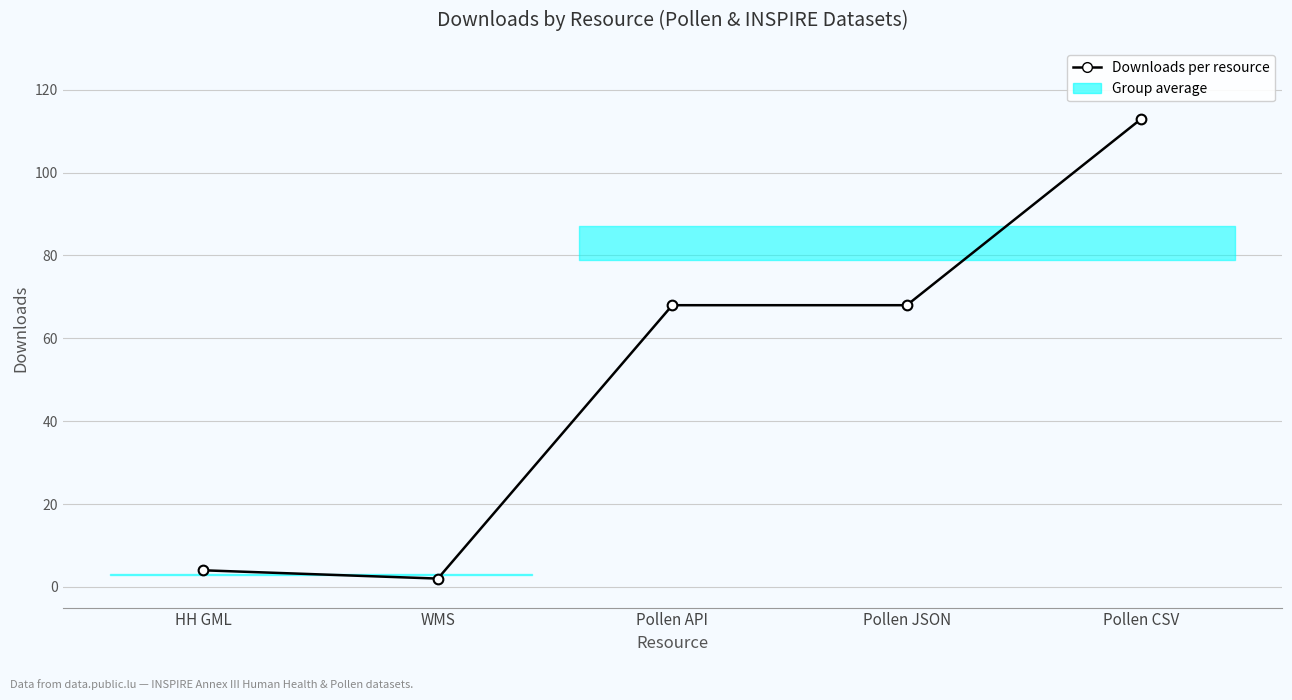

What is the sum of the values at WMS and Pollen JSON?

70